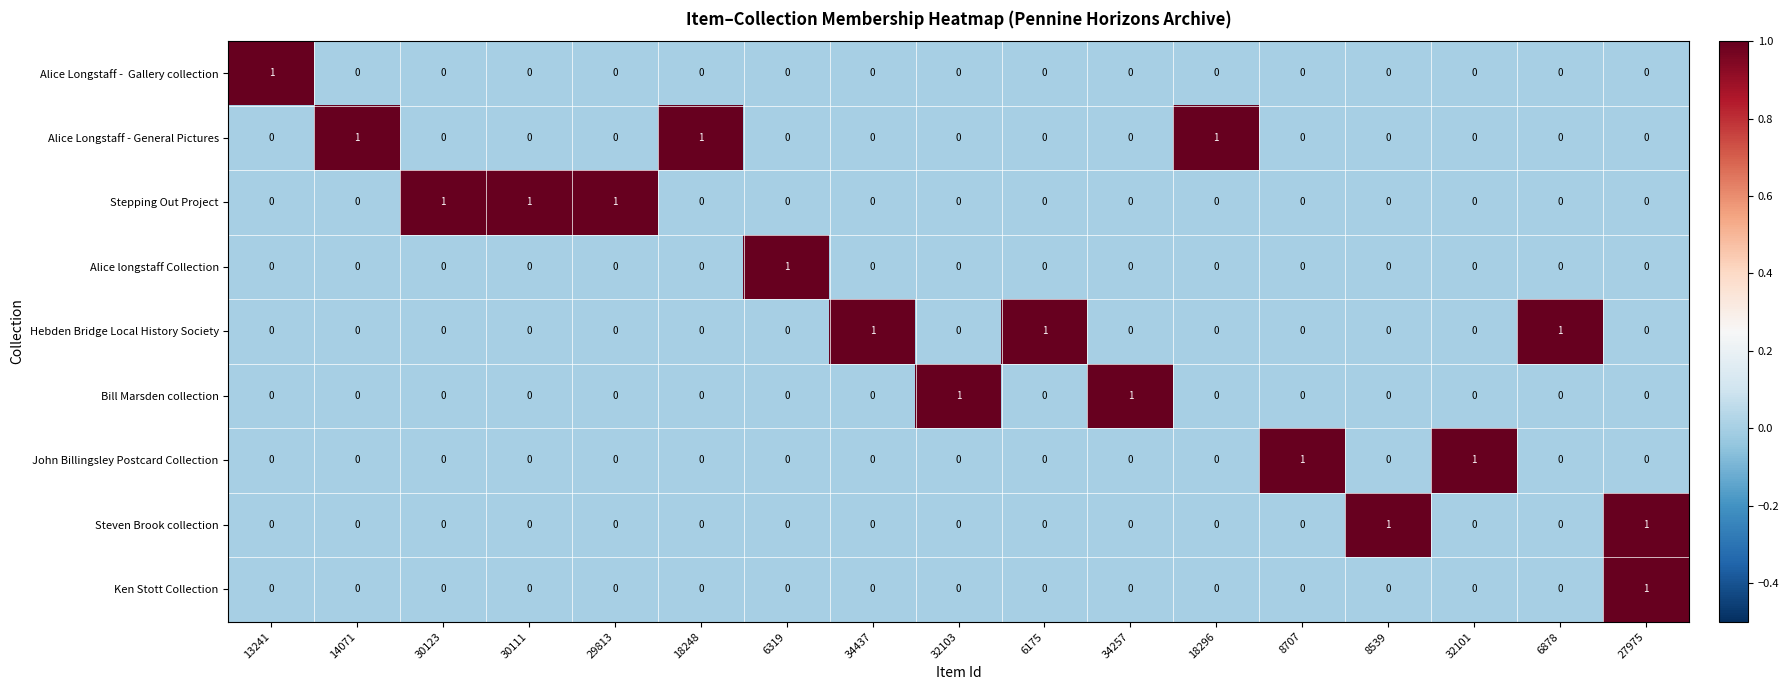

What is the sum of all Stepping Out Project values?

3